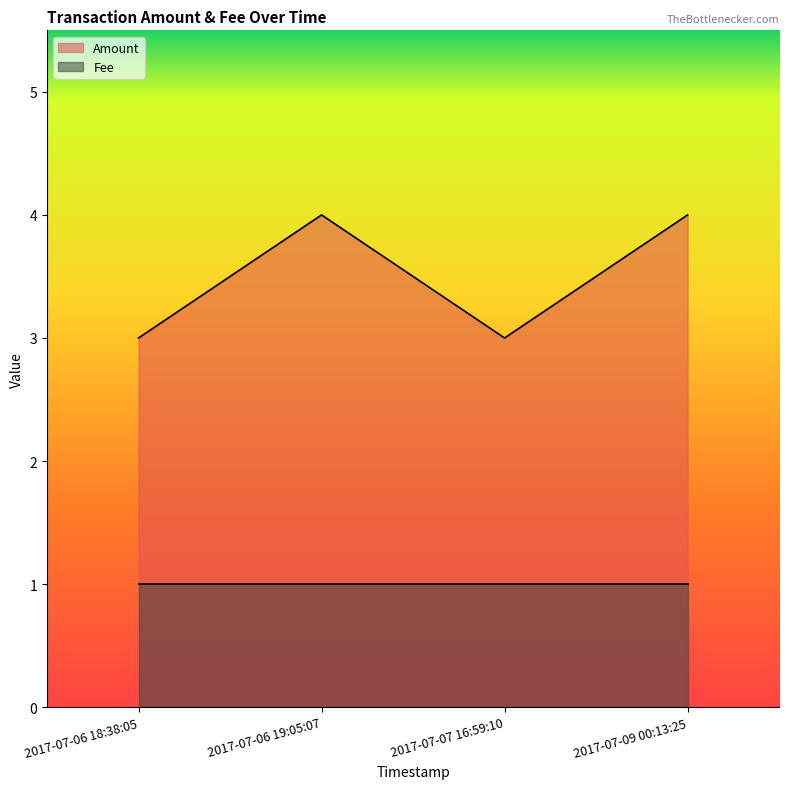

Which label corresponds to the largest value in the chart?

2017-07-06 19:05:07